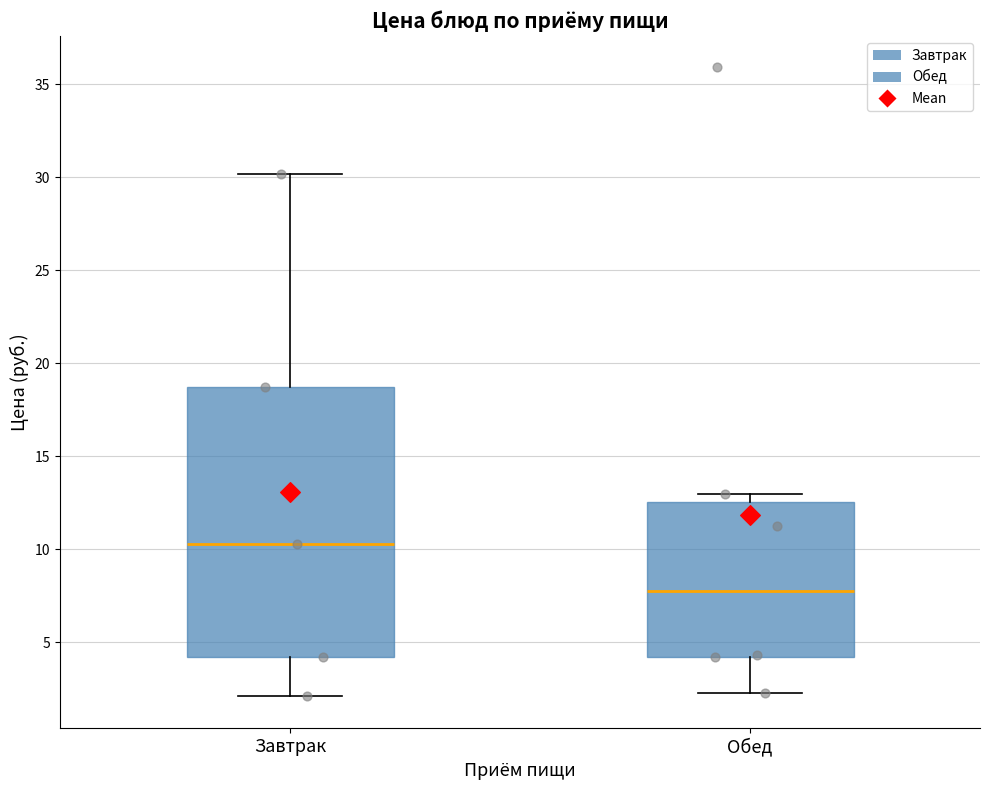

Where does the lower whisker of the box for Обед end on the y-axis? The values are not printed on the chart, so give them approximately, as read against the axis.

2.5